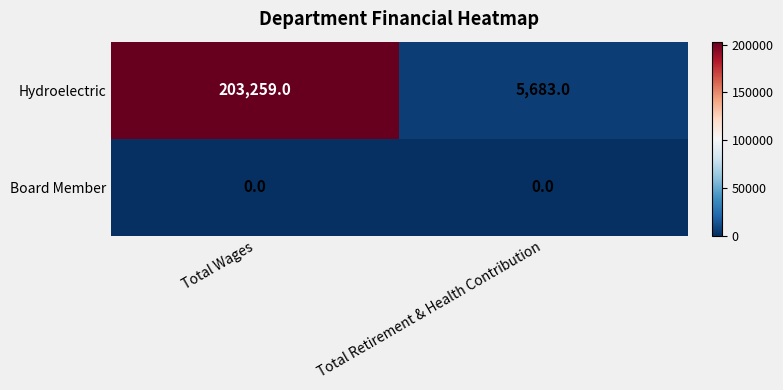

At Total Wages, list the series in order from largest to smallest.

Hydroelectric, Board Member